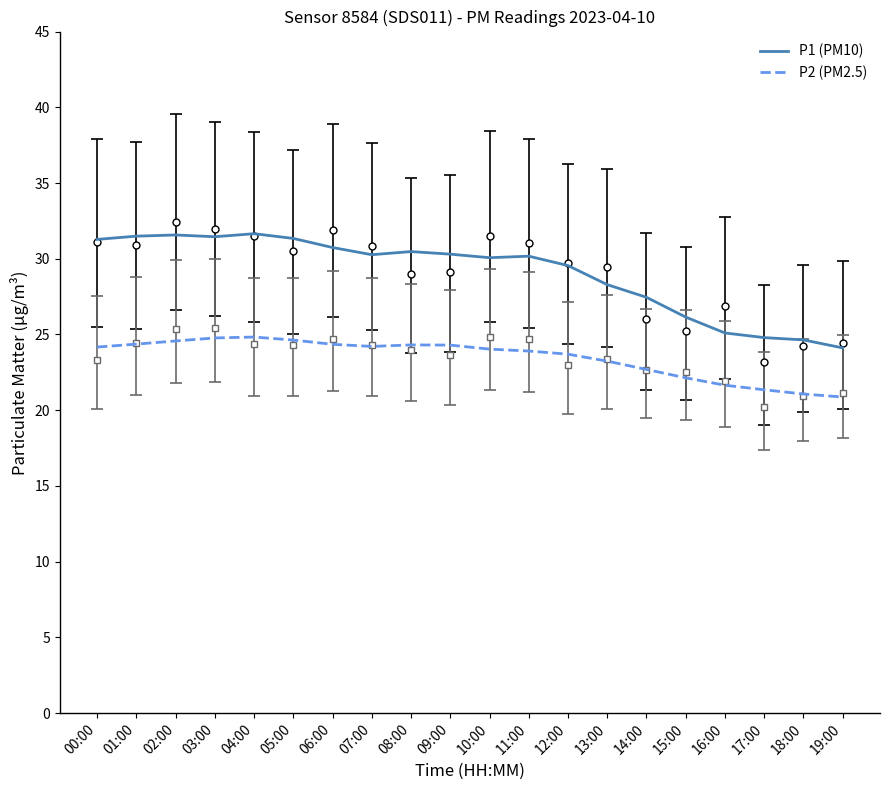

Which series has the largest total across all categories?

P1 (PM10)